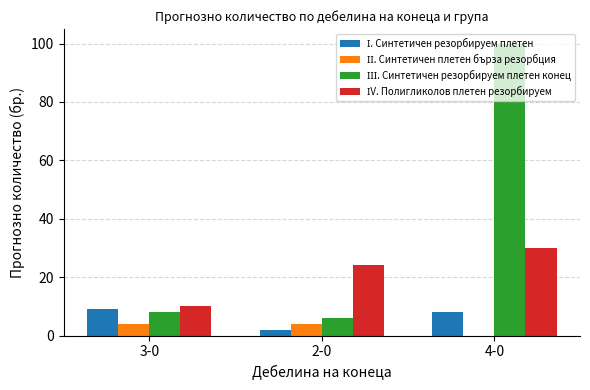

At which category is the sum across all series the highest?

4-0